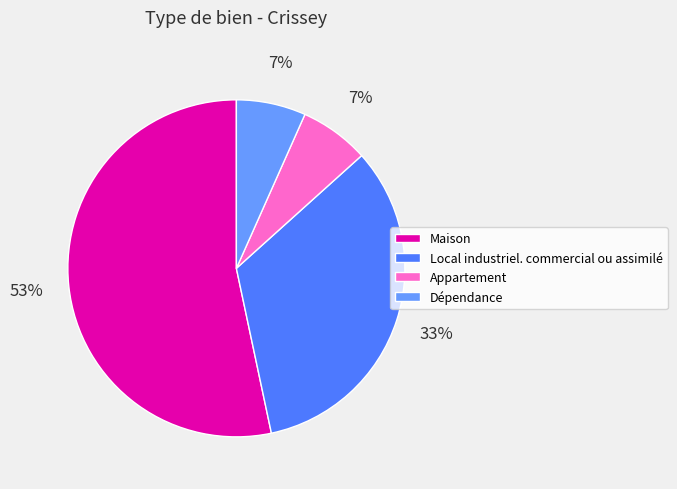

To the nearest percent, what is the combined percentage of Dépendance and Maison?

60%